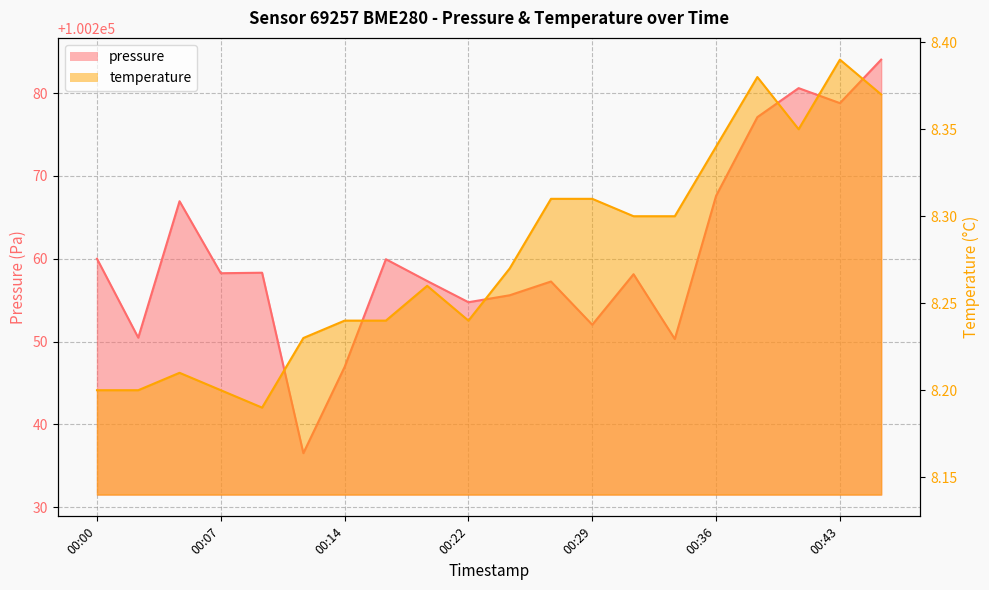

What is the value of the temperature point at the 15th from the left?

8.3